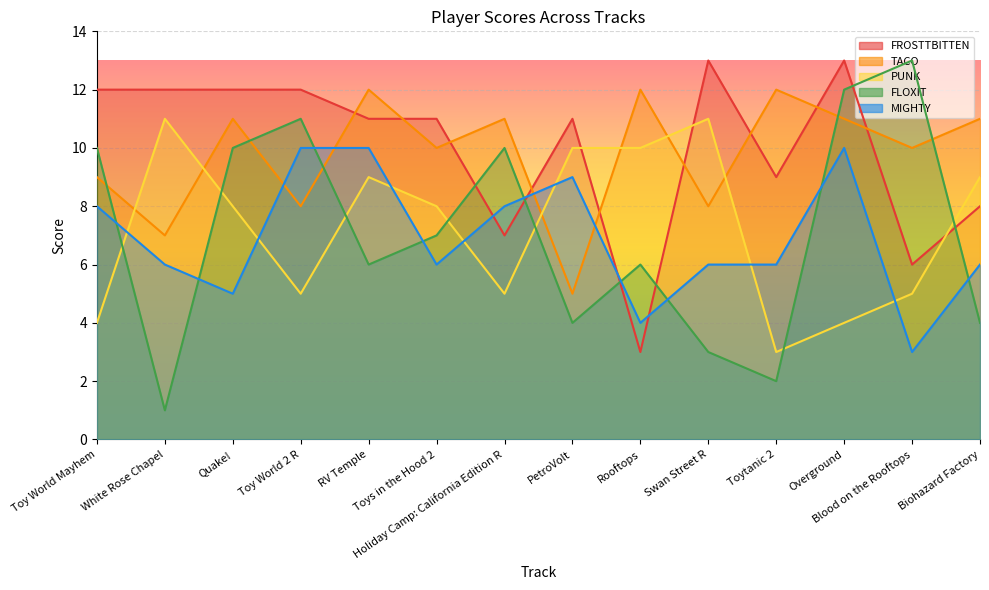

Where is TACO nearest to the value 8?

Toy World 2 R